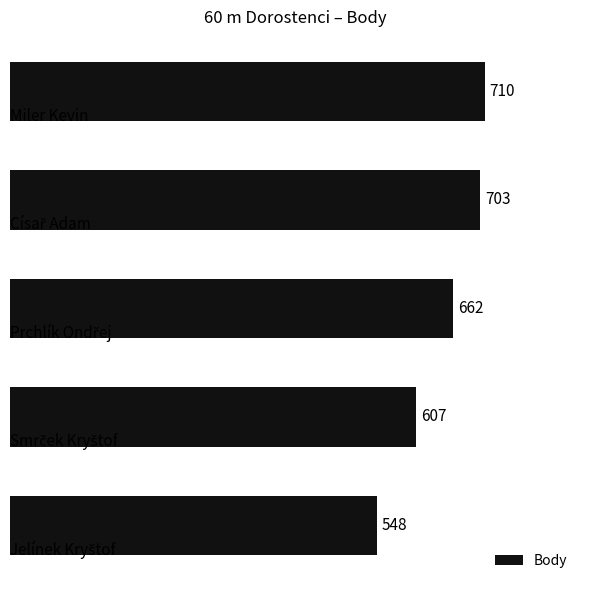

What is the smallest value displayed?

548